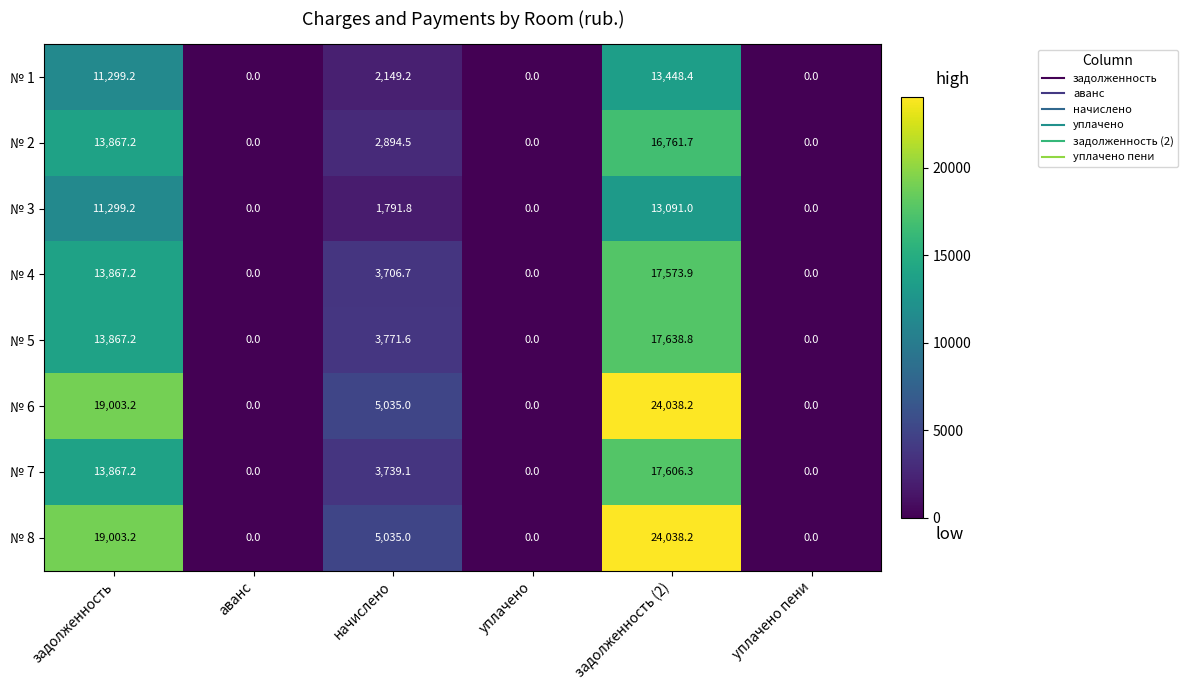

At which label does № 8 reach its peak?

задолженность (2)